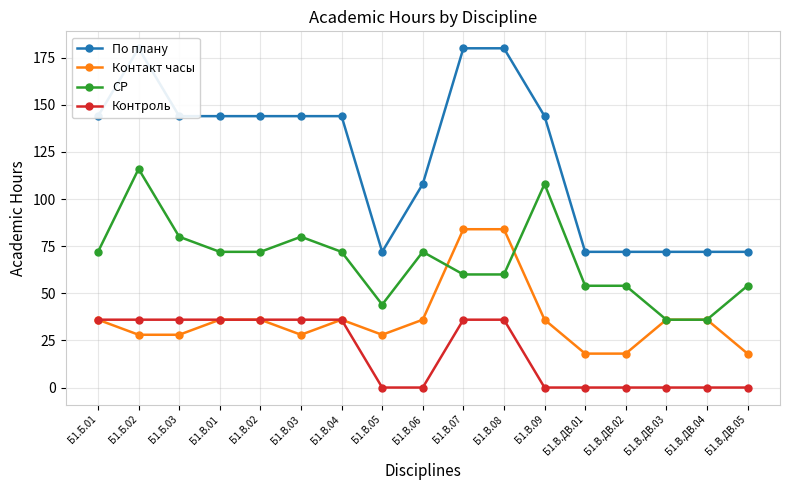

Which series changed the most between Б1.В.01 and Б1.В.08?

Контакт часы